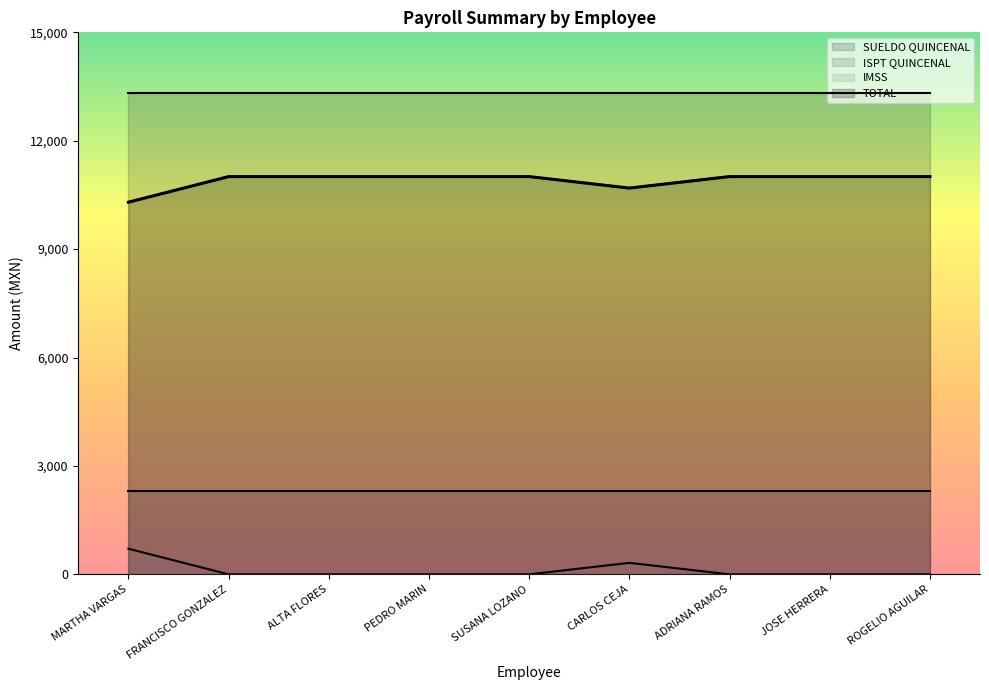

What is the difference between the highest and lowest values at ALTA FLORES?

13312